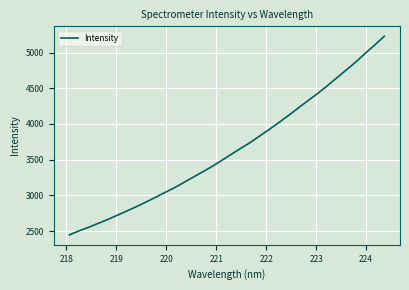

What is the difference between the maximum and minimum values?

2780.9